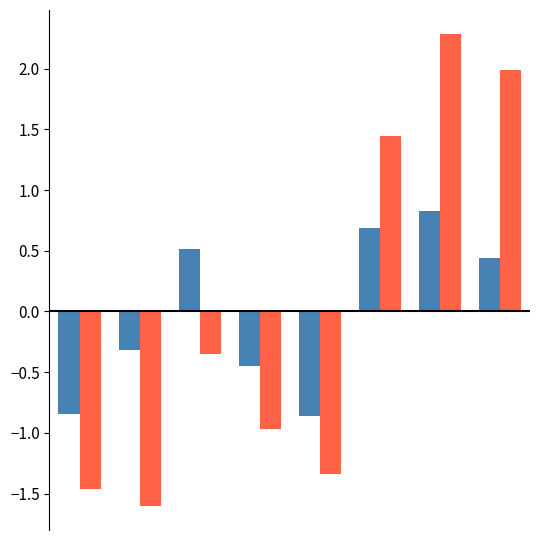

What is the minimum value shown in the chart?

-1.6